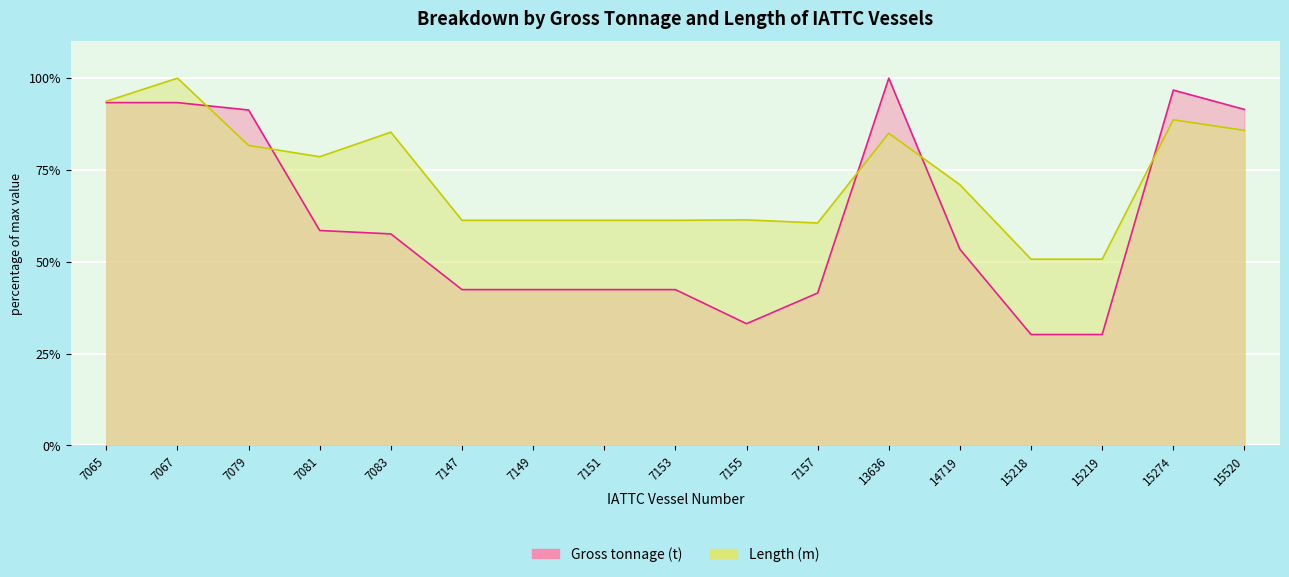

What is the highest value of the Length (m) series?

100.0